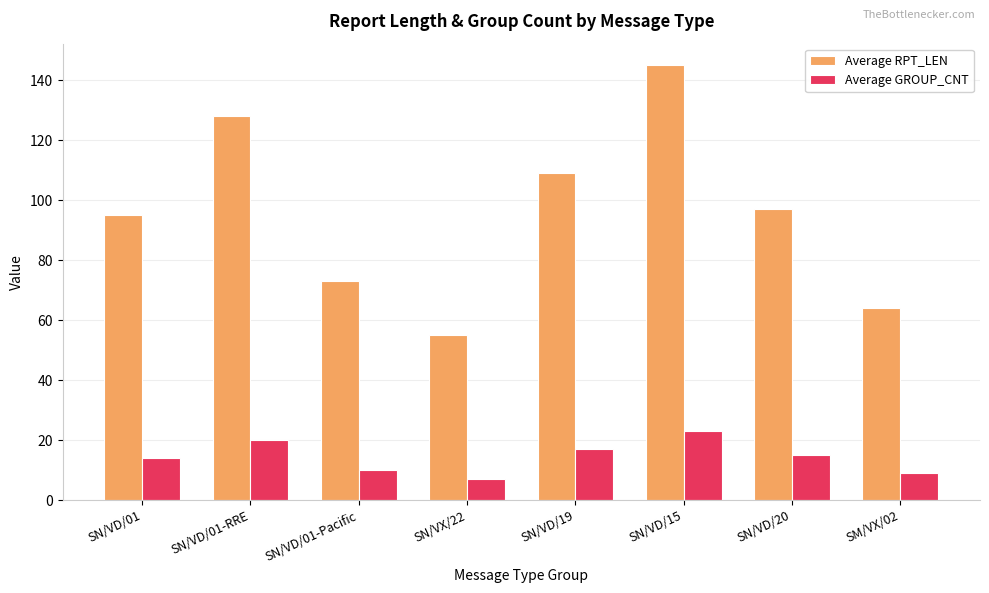

Rank the series by their average value, from highest to lowest.

Average RPT_LEN, Average GROUP_CNT